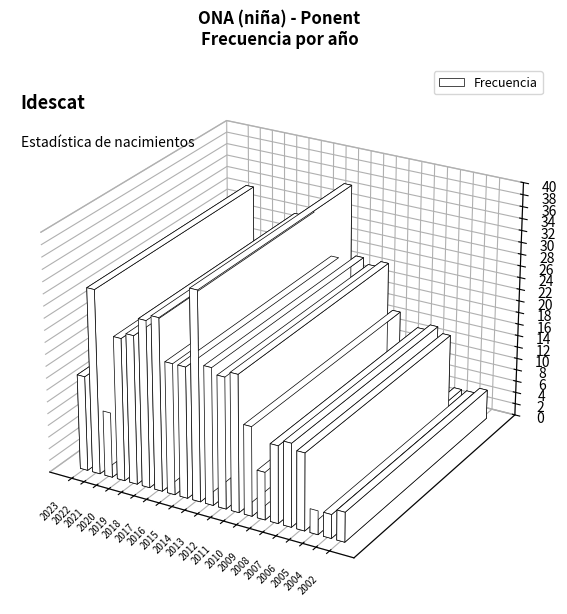

What is the value of the 3rd bar from the left?

11